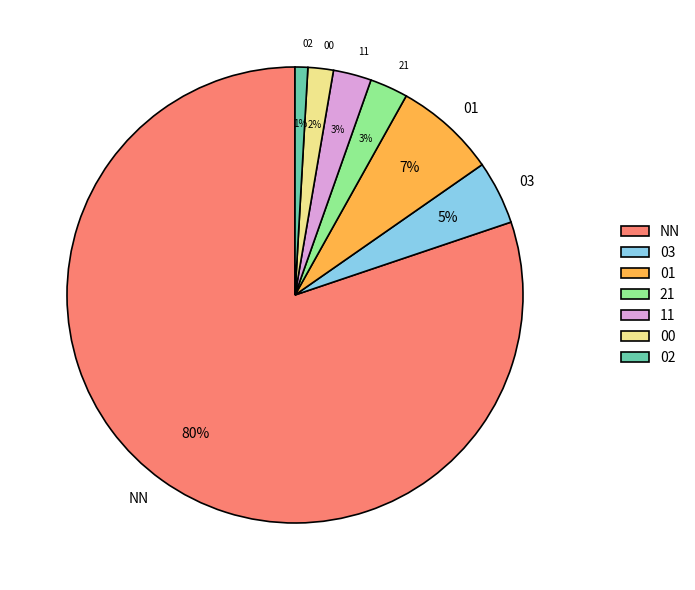

To the nearest percent, what portion does 11 represent?

3%